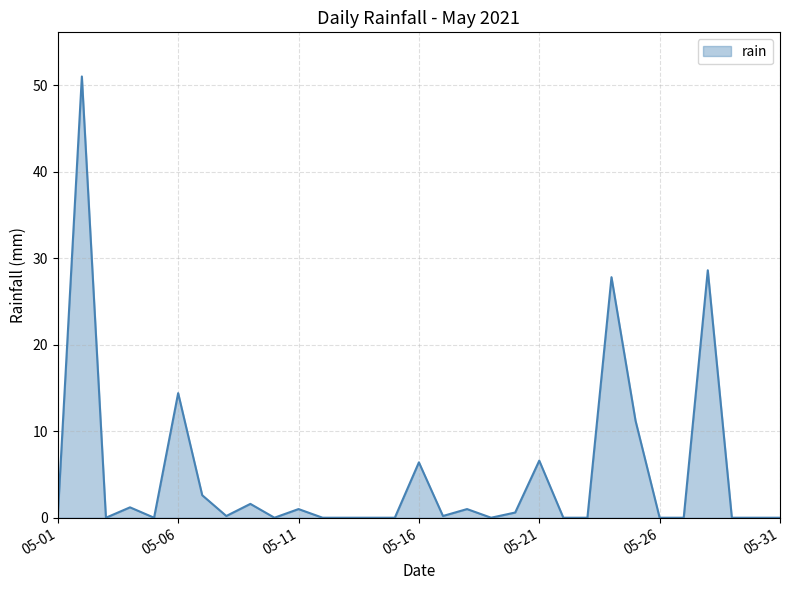

What is the greatest value displayed?

51.0